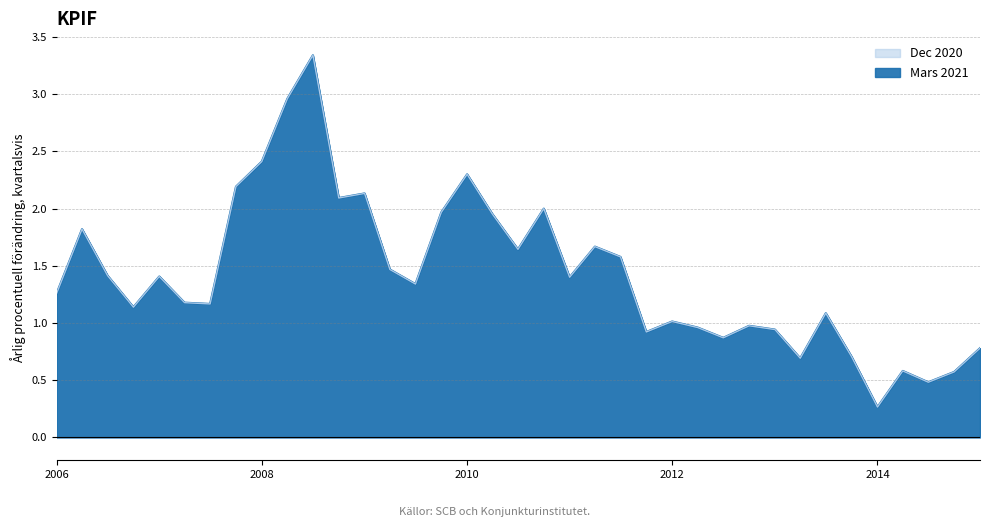

At 2014-07-01, list the series in order from smallest to largest.

Mars 2021, Dec 2020